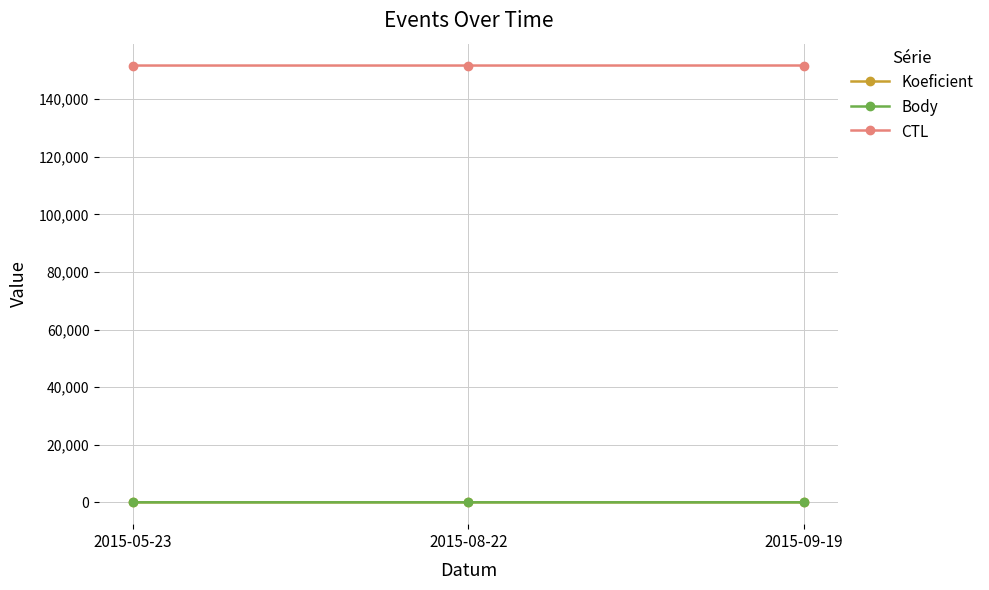

What is the label of the 2nd point from the left?

2015-08-22